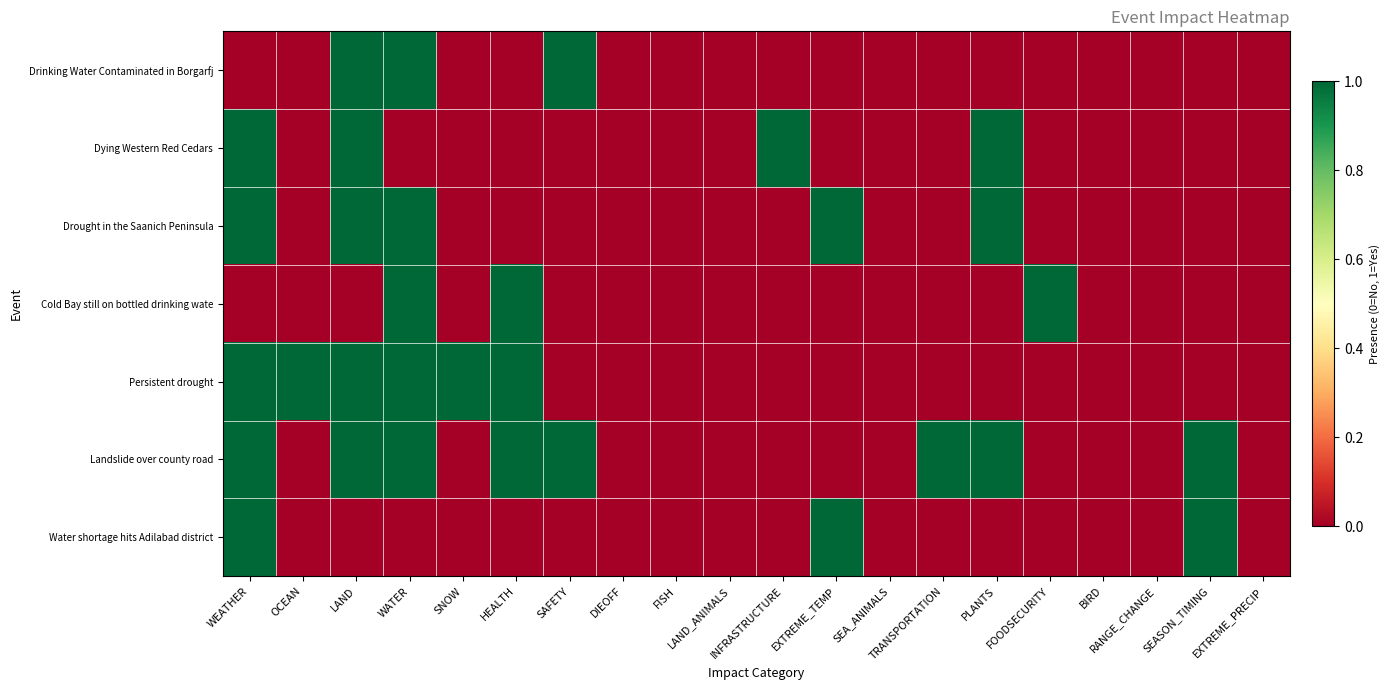

Which series changed the most between HEALTH and INFRASTRUCTURE?

Dying Western Red Cedars